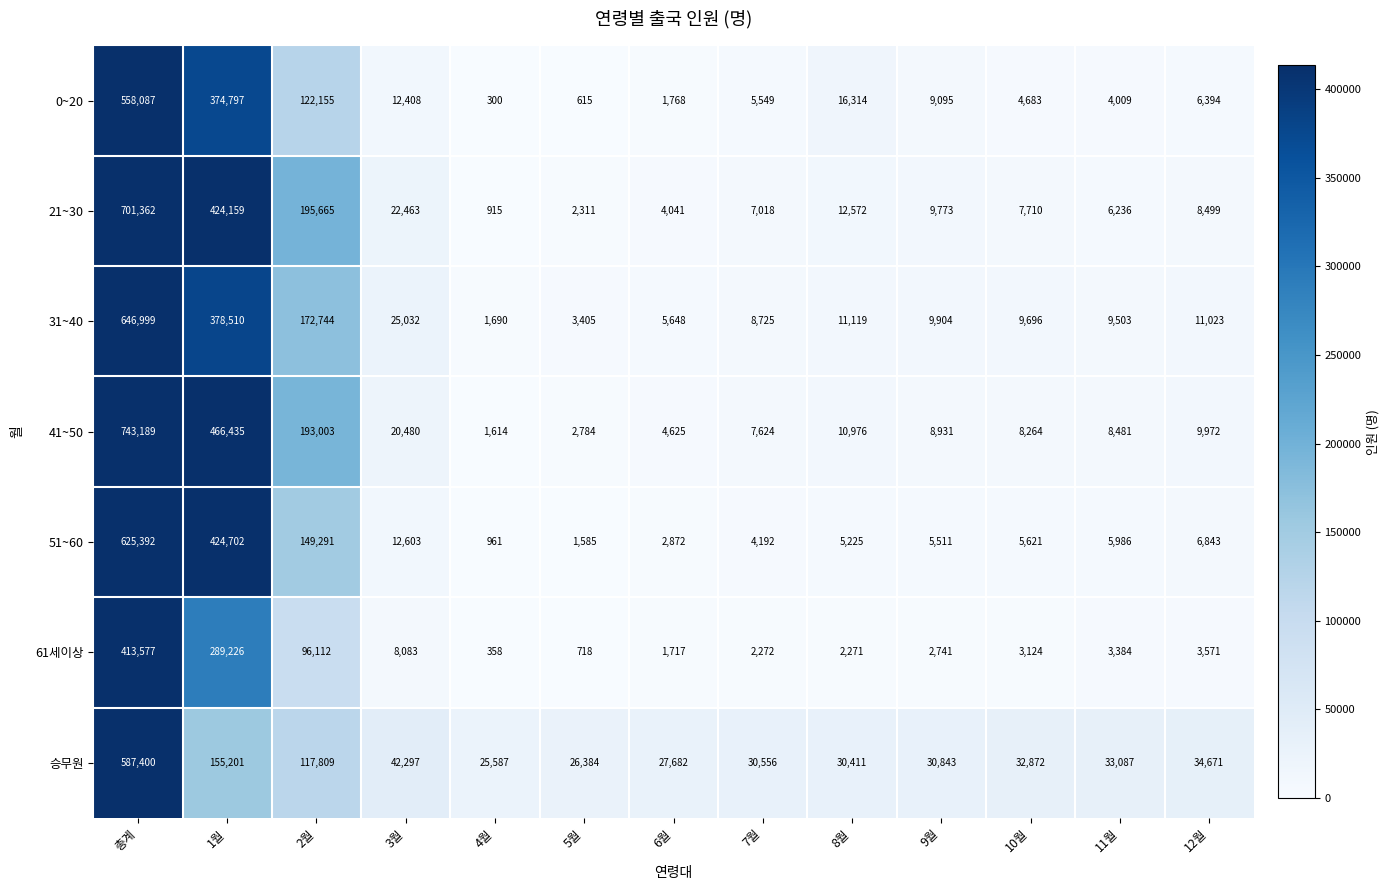

What is the difference between the highest and lowest values at 10월?

29748